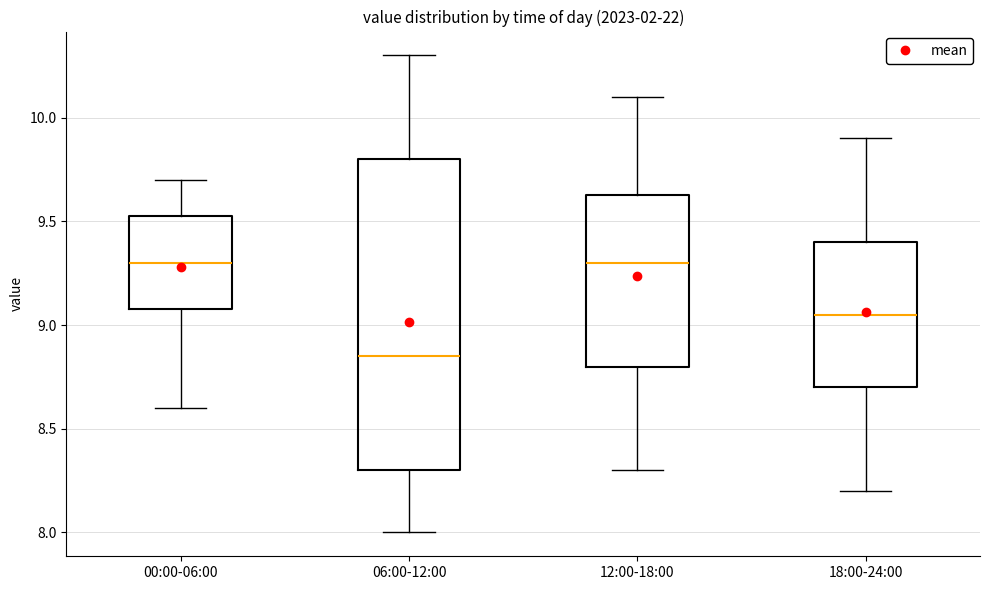

Where is the lower edge of the box for 06:00-12:00 on the y-axis? The values are not printed on the chart, so give them approximately, as read against the axis.

8.30